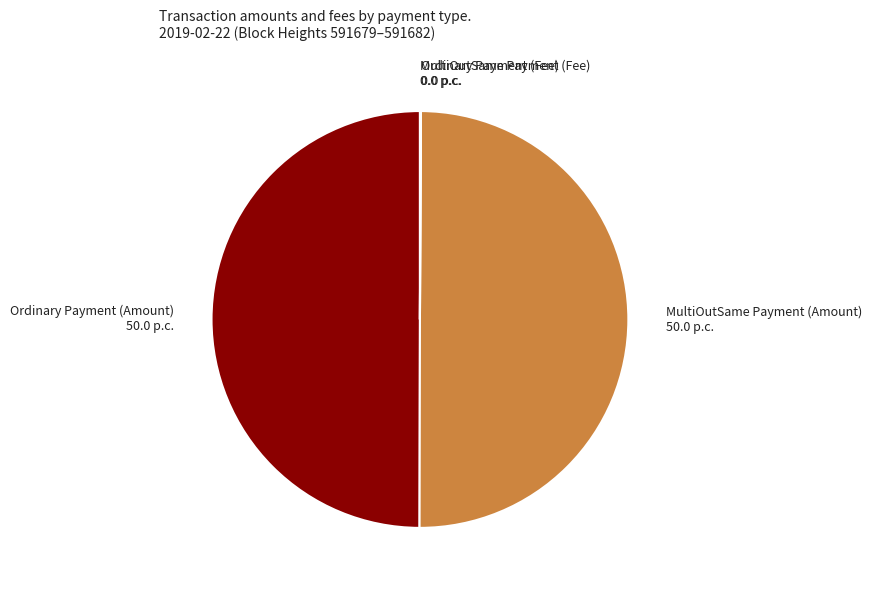

The Ordinary Payment (Amount) 50.0 p.c. slice represents 56% of the pie. True or false?

False